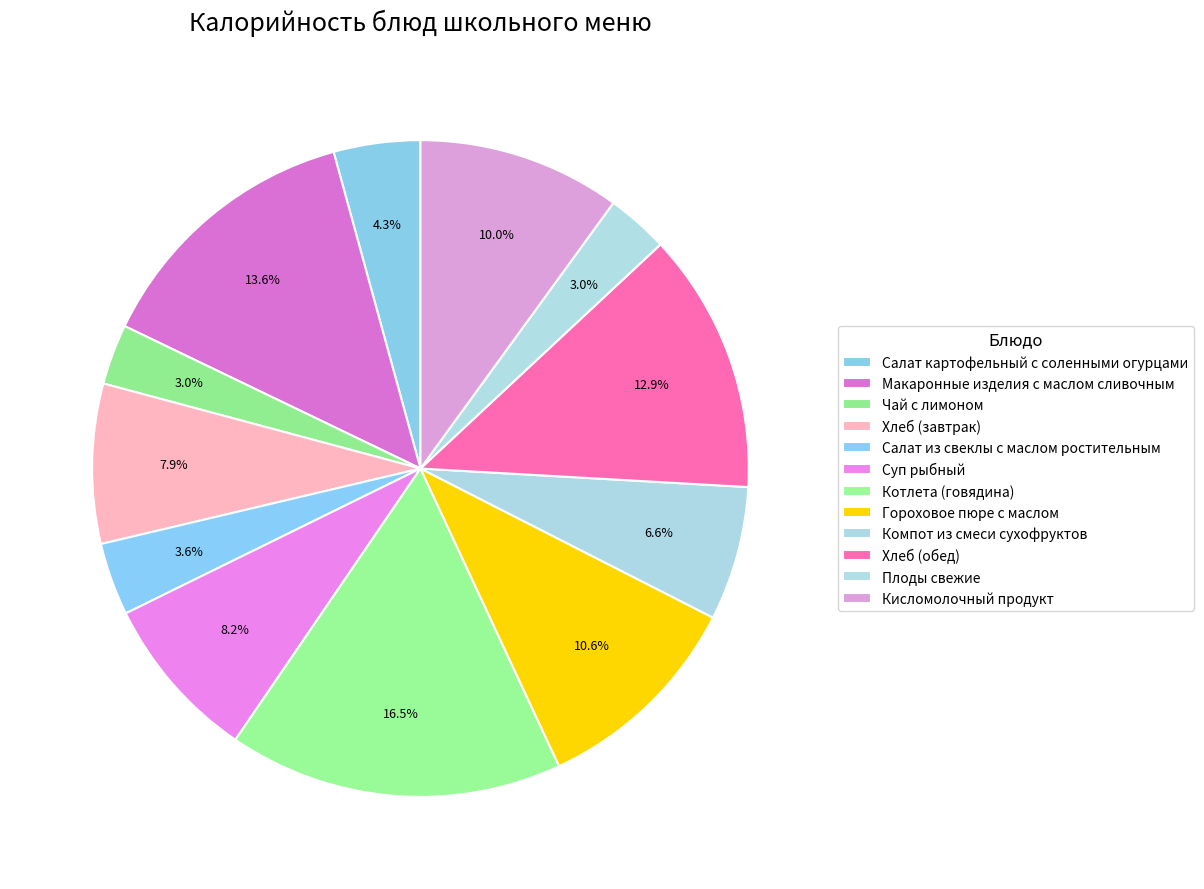

Count the number of slices in the pie.

12